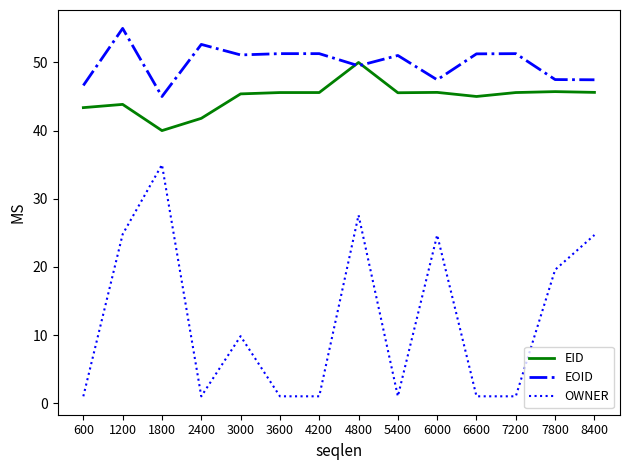

Rank the series by their maximum value, from highest to lowest.

EOID, EID, OWNER